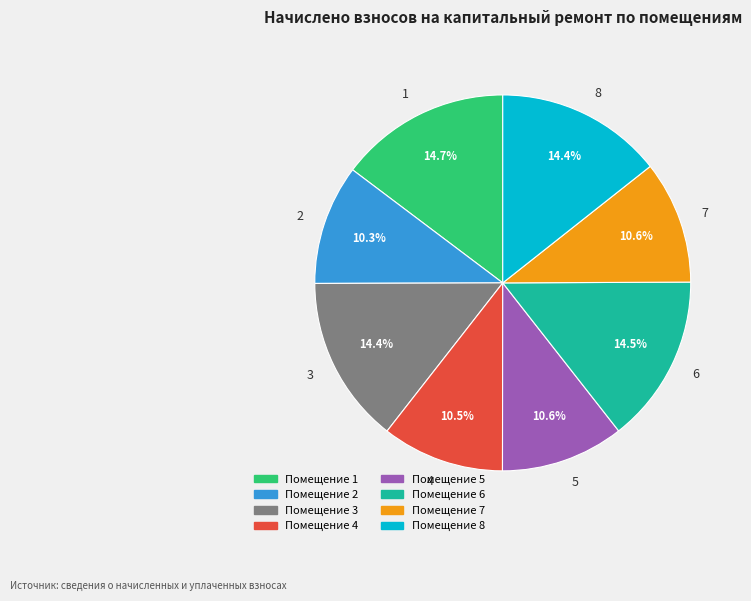

How many slices are in this pie chart?

8